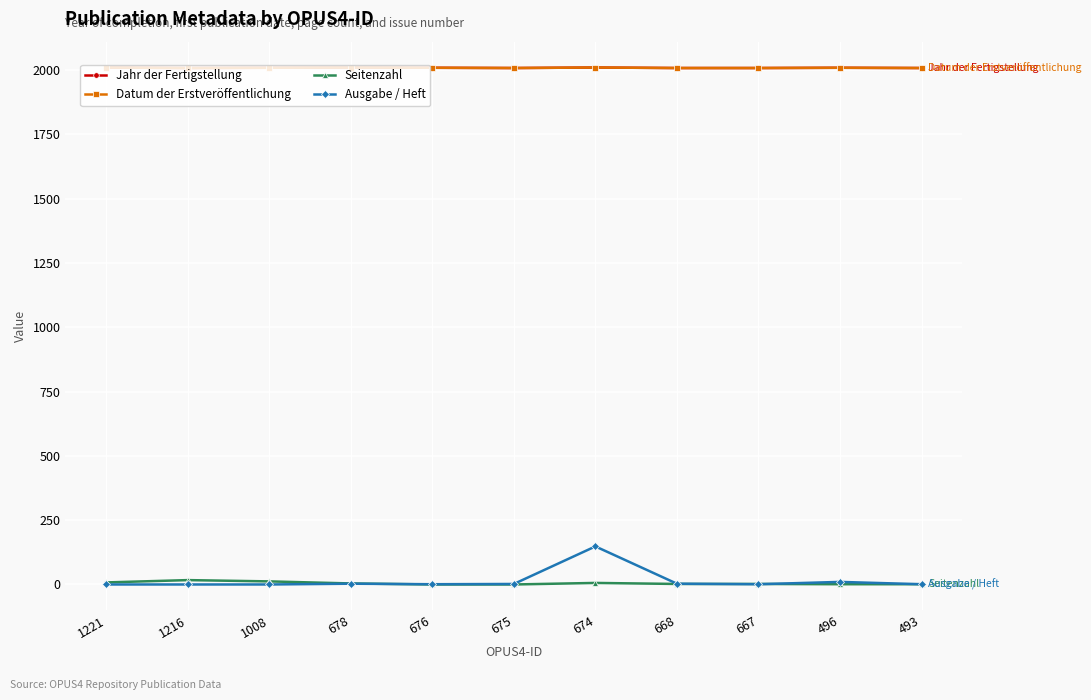

Rank the categories by Datum der Erstveröffentlichung value from lowest to highest.

1216, 675, 668, 667, 493, 1008, 676, 496, 1221, 678, 674